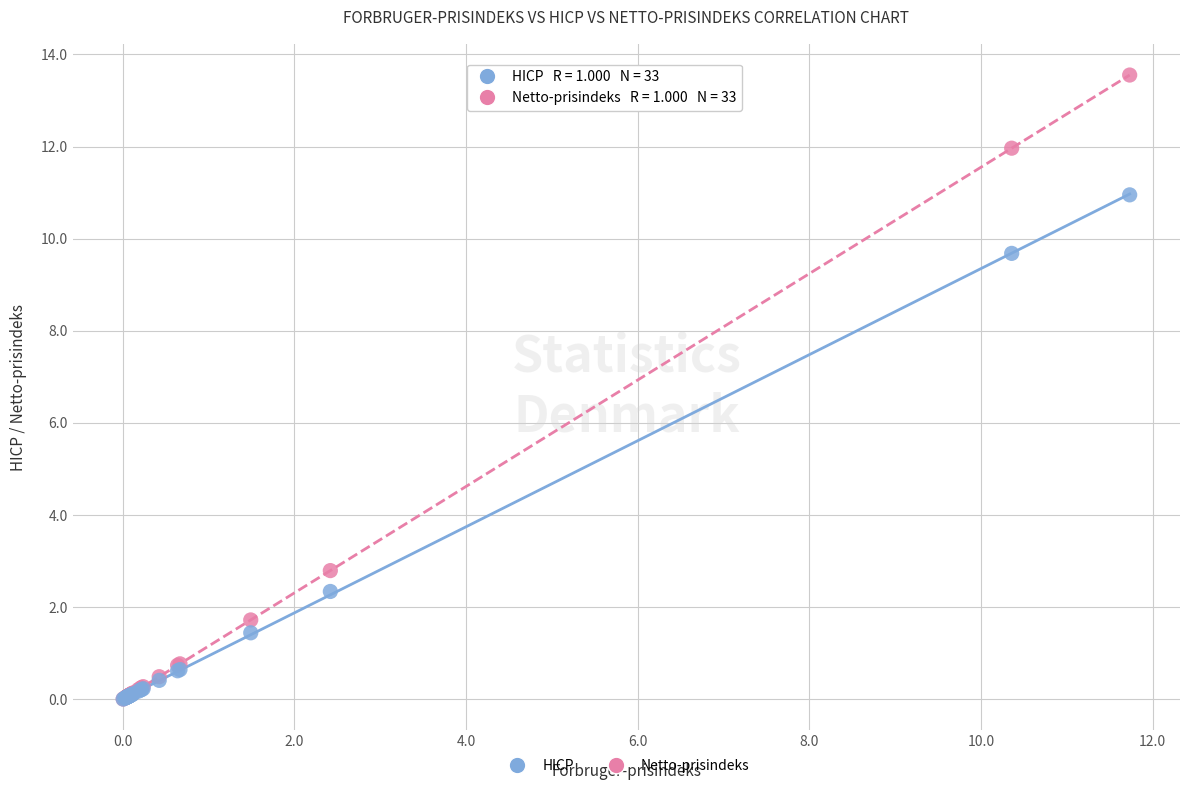

Across all series, what Y value is closest to 6?

2.8